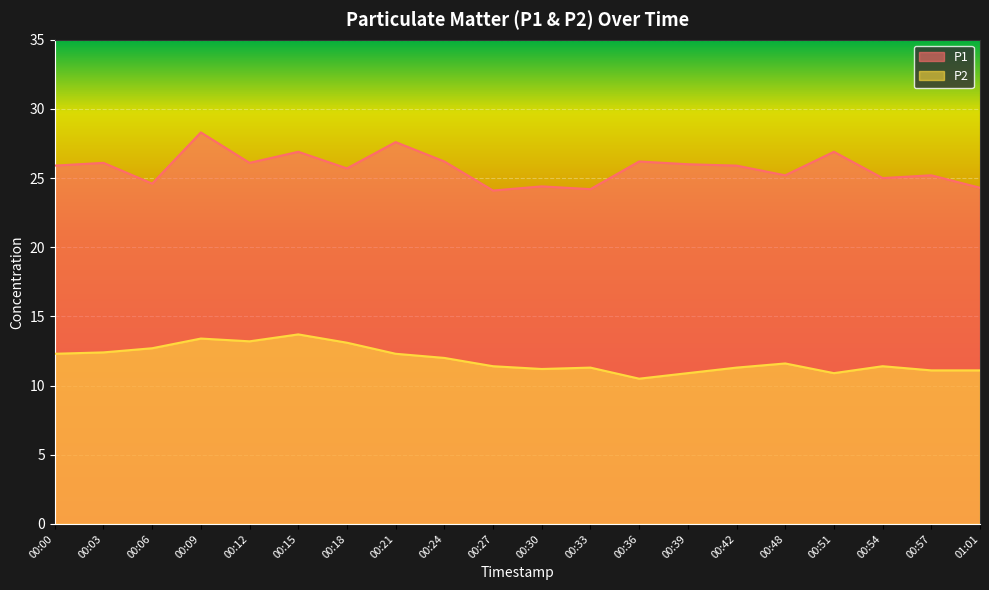

Rank the series at 00:24 from highest to lowest value.

P1, P2